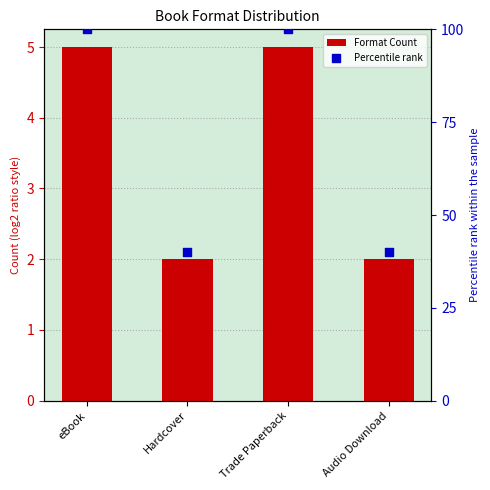

Which series has the largest total across all categories?

Percentile rank